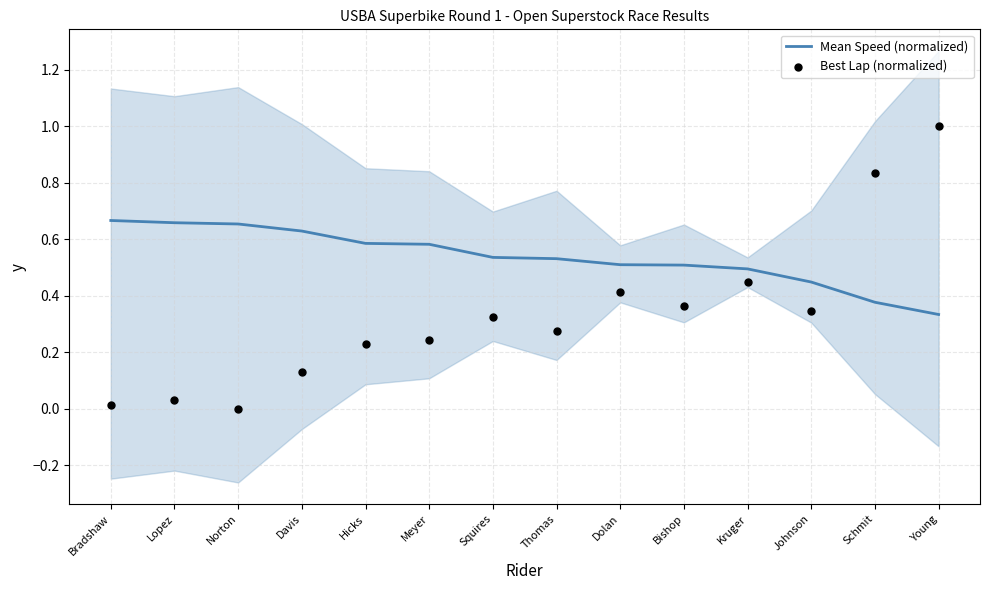

At which category is the sum across all series the highest?

Young